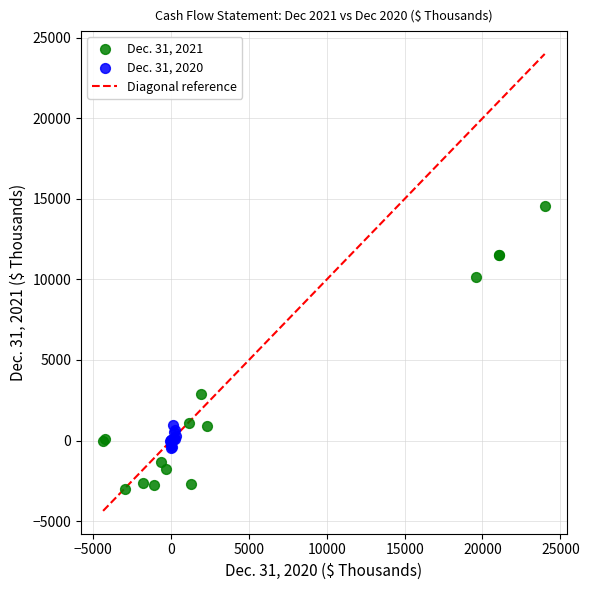

Which series has the widest spread of Y values?

Dec. 31, 2021